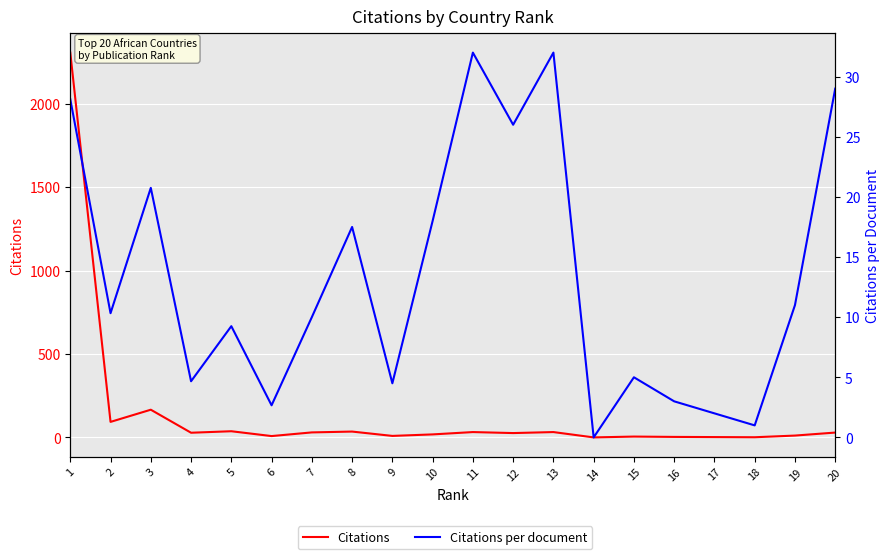

Rank the series at 7 from lowest to highest value.

Citations per document, Citations